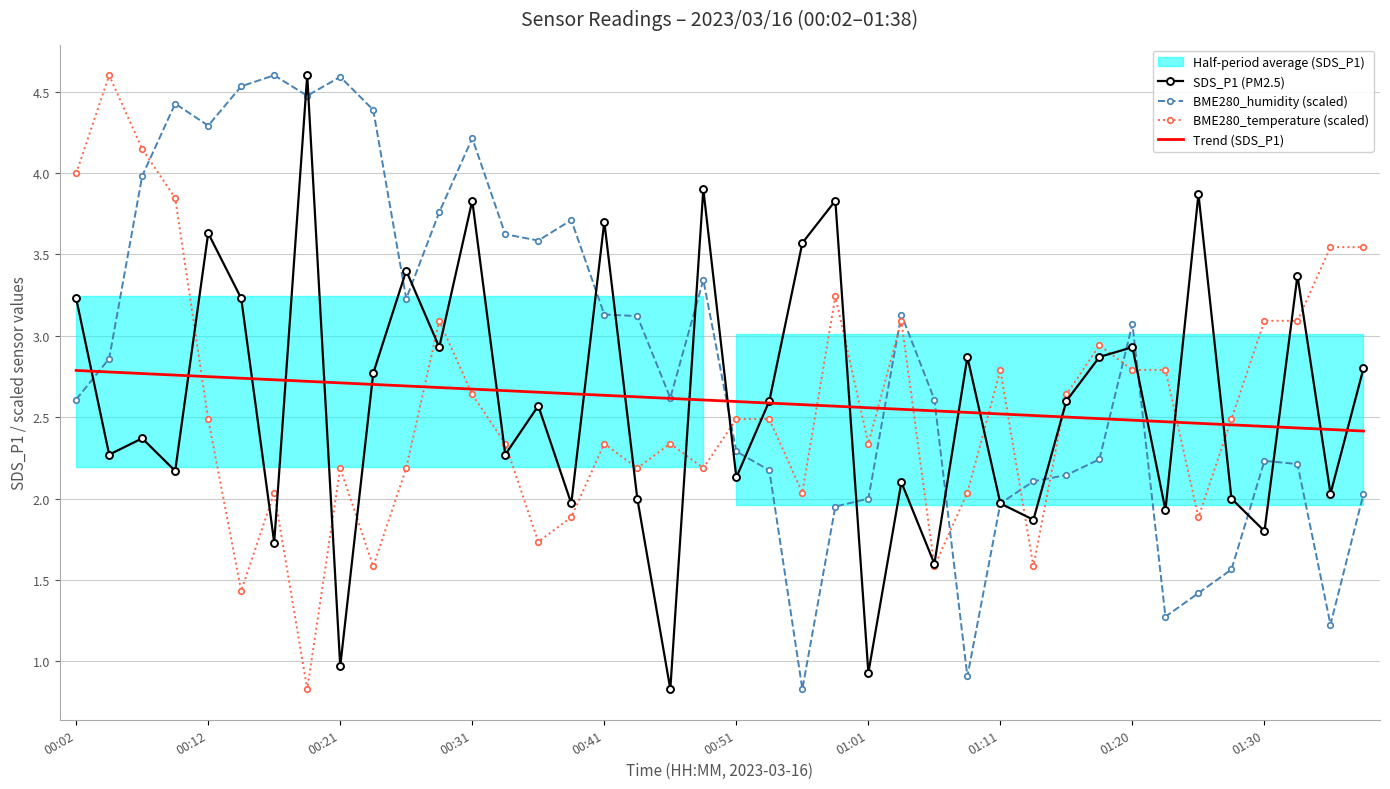

What is the lowest value of the BME280_humidity (scaled) series?

0.8